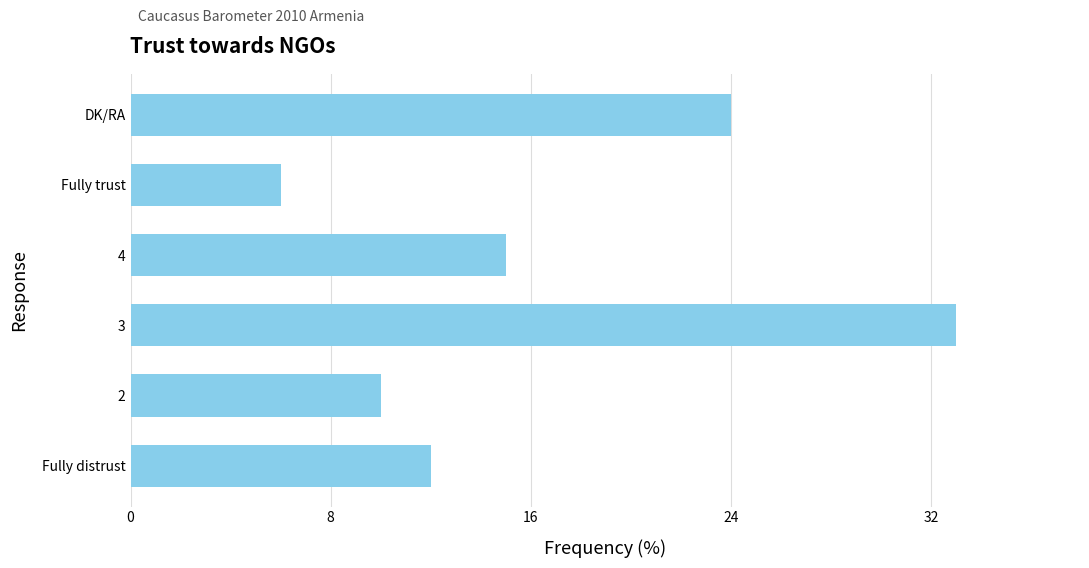

Reading top to bottom, transcribe all the data shown in this chart.

DK/RA=24	Fully trust=6	4=15	3=33	2=10	Fully distrust=12